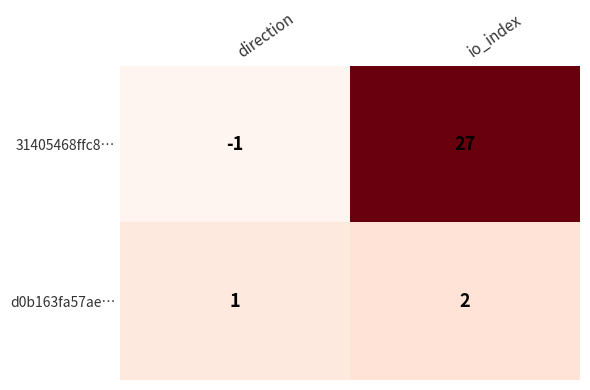

Where is 31405468ffc8… nearest to the value 13?

direction